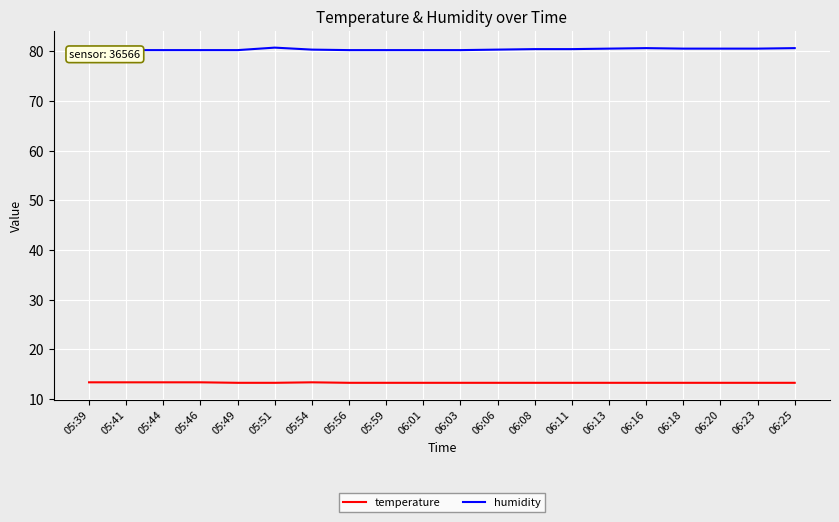

At 05:44, list the series in order from largest to smallest.

humidity, temperature